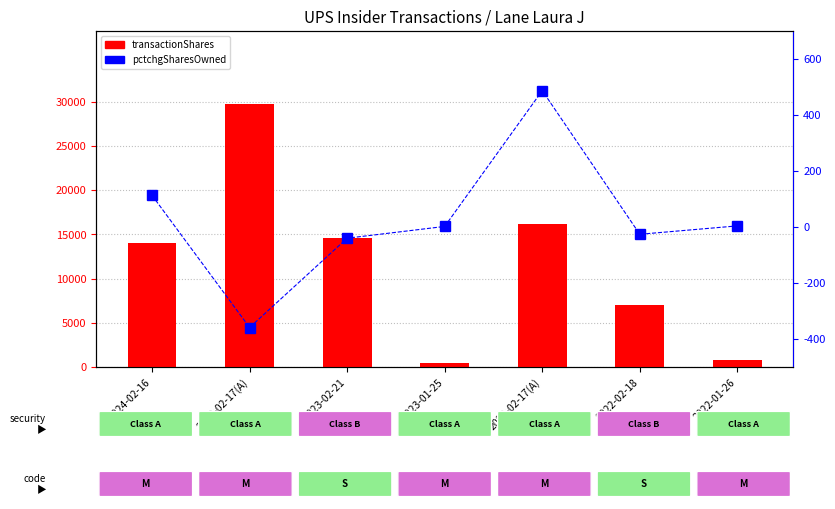

What is the sum of all transactionShares values?

82803